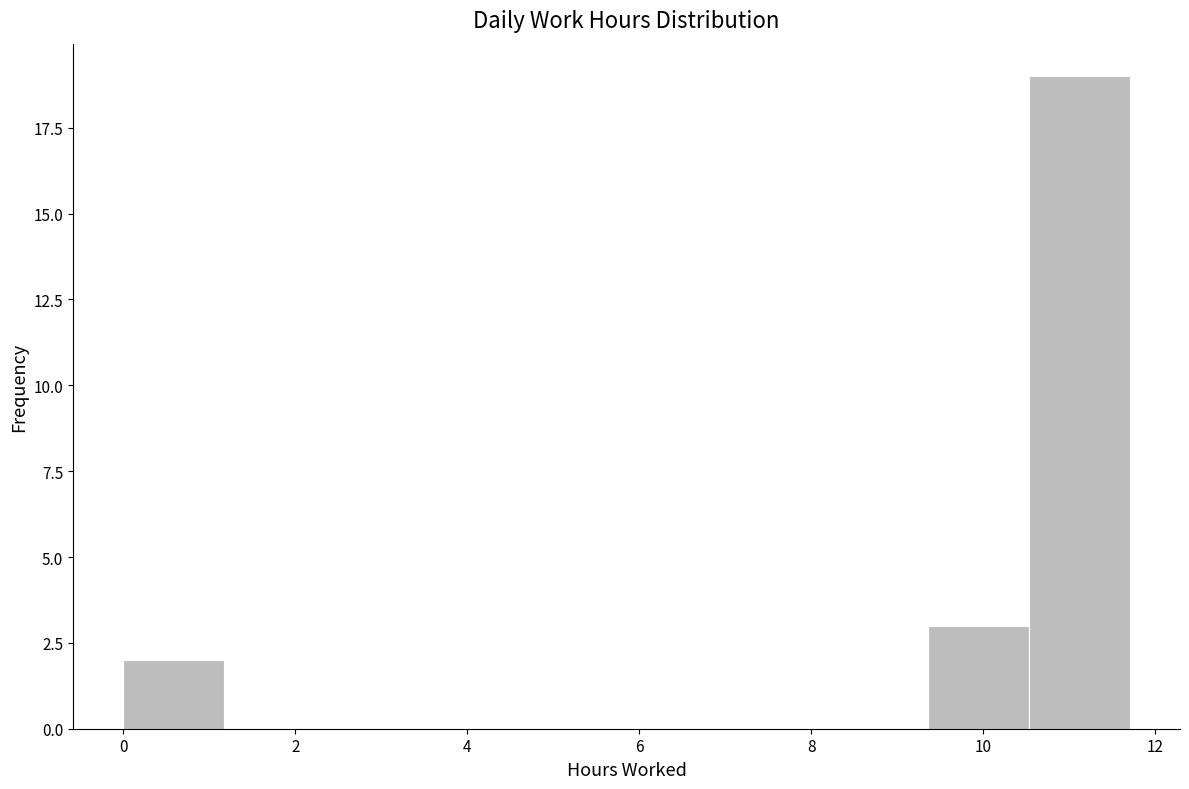

Reading left to right, transcribe this chart: for each bar, give the range it covers on the x-axis and its height. Neither the bar edges nor the heights are printed on the chart, so give them approximately, as read against the axes.

0.0 to 1.2: 2
1.2 to 2.4: 0
2.4 to 3.6: 0
3.6 to 4.6: 0
4.6 to 5.8: 0
5.8 to 7.0: 0
7.0 to 8.2: 0
8.2 to 9.4: 0
9.4 to 10.6: 3
10.6 to 11.8: 19